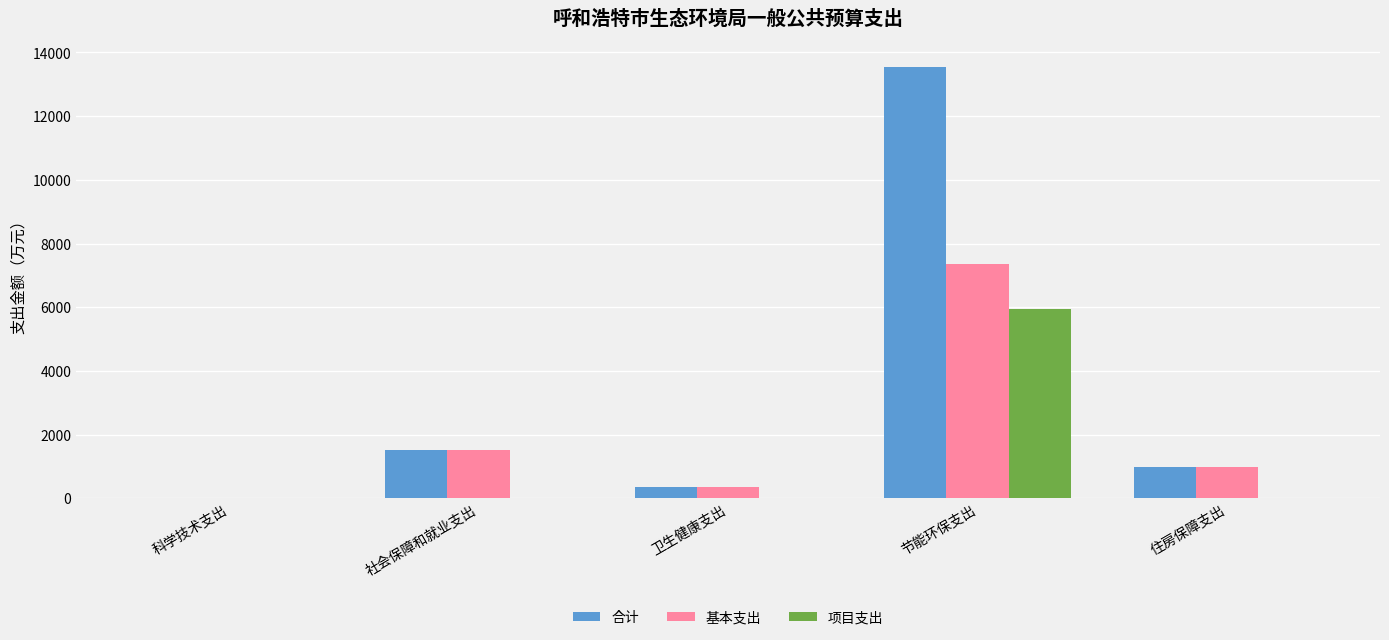

Which series has the largest range (max minus min)?

合计